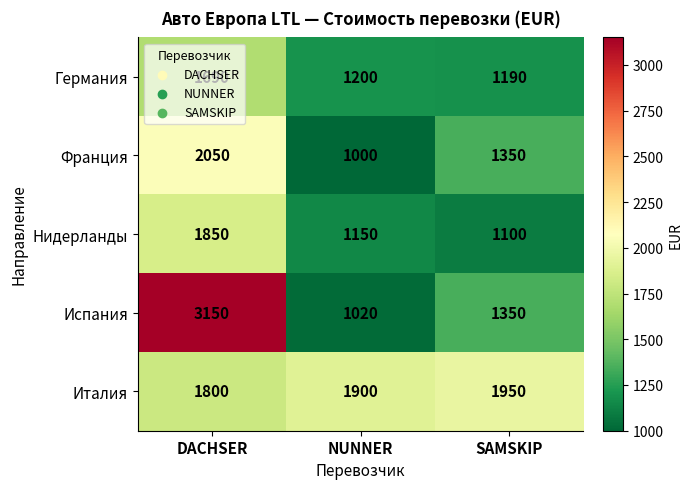

What is the difference between the highest and lowest values at NUNNER?

900